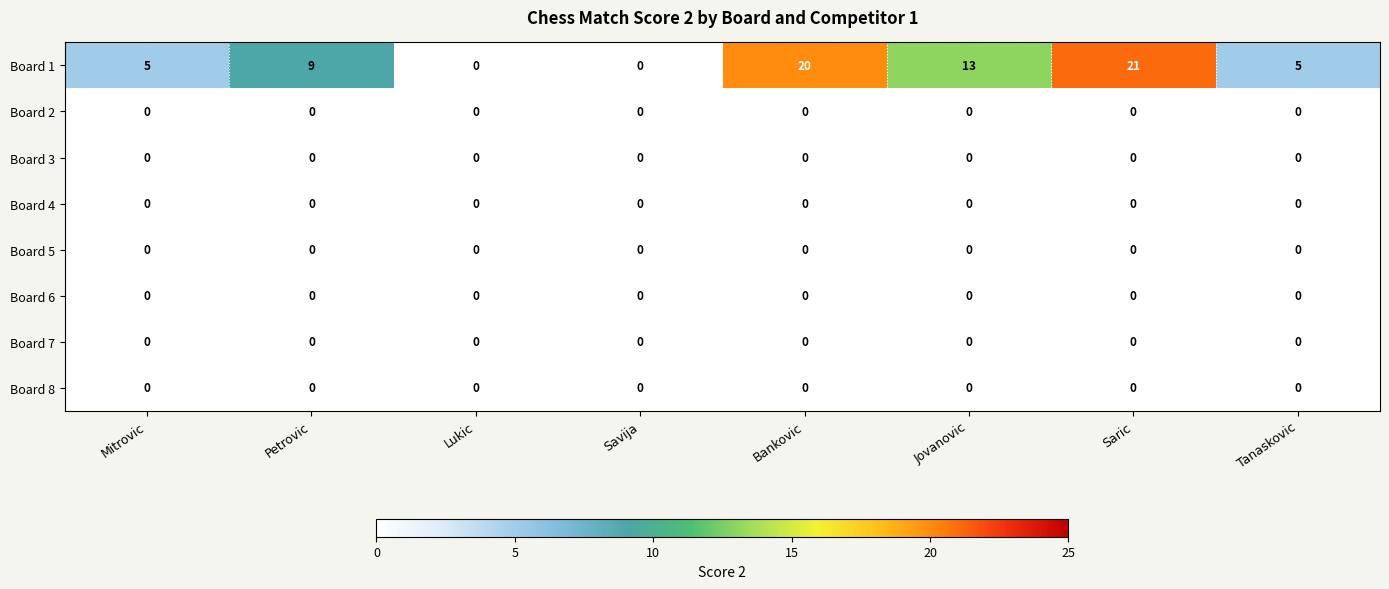

Which series has the largest range (max minus min)?

Board 1